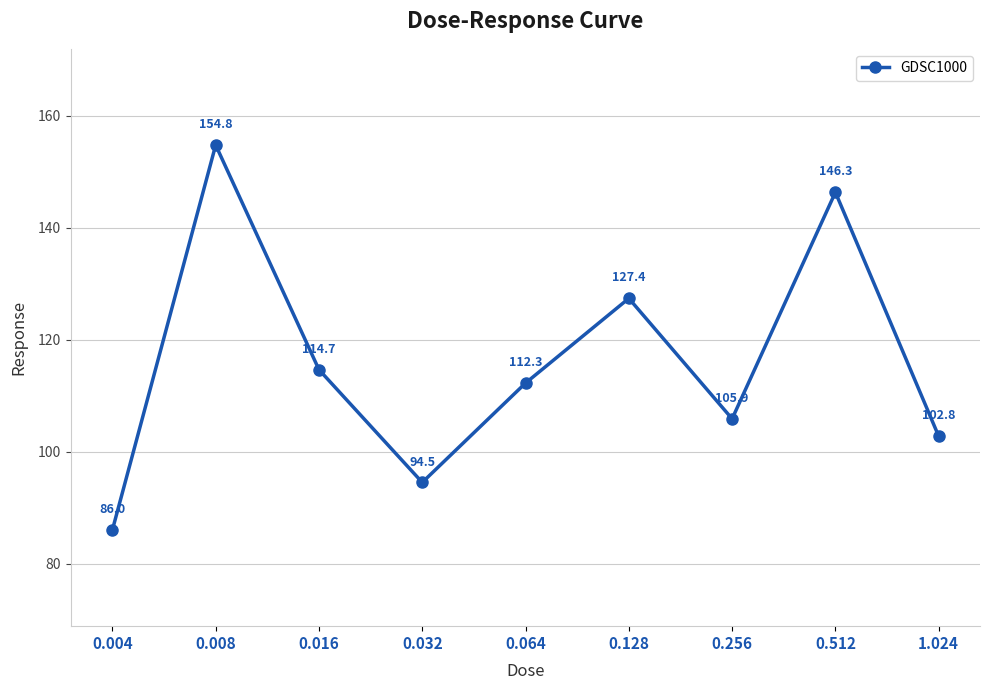

What is the difference between the maximum and minimum values?

68.7